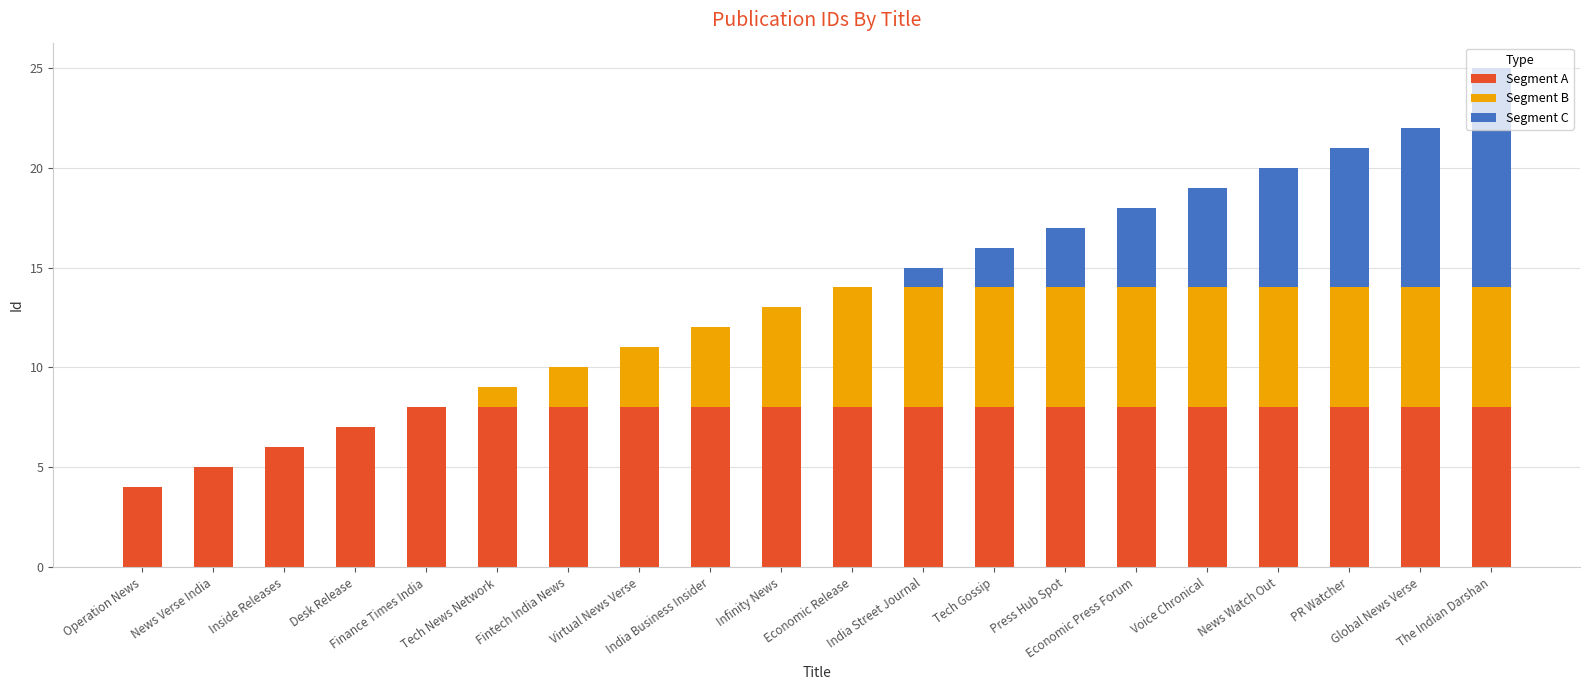

What is the highest value of the Segment A series?

8